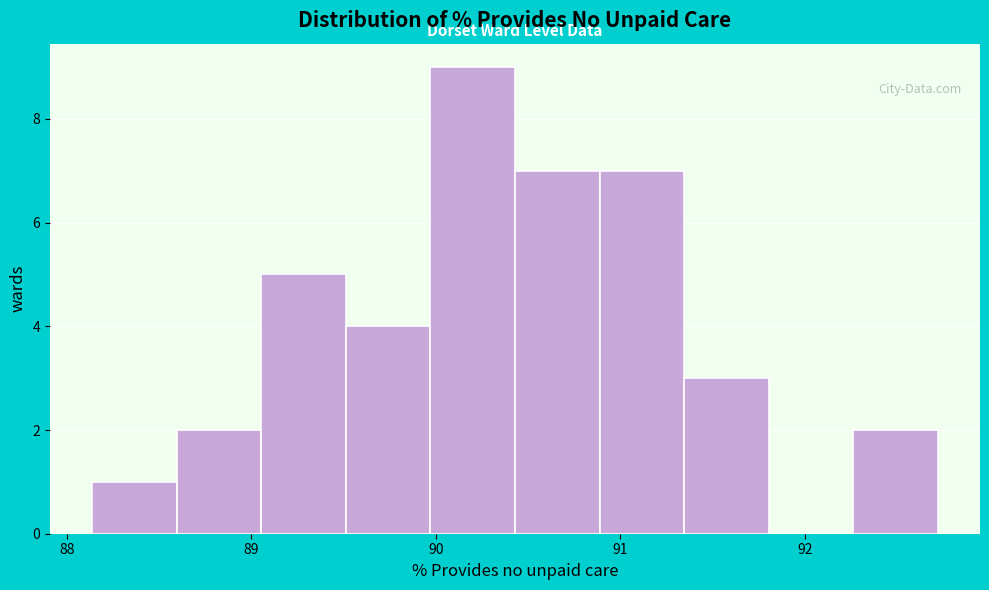

Reading left to right, list every bar in this chart as the range it spans on the x-axis followed by its height. Neither the bar edges nor the heights are printed on the chart, so give them approximately, as read against the axes.

88.1 to 88.6: 1
88.6 to 89.1: 2
89.1 to 89.5: 5
89.5 to 90.0: 4
90.0 to 90.4: 9
90.4 to 90.9: 7
90.9 to 91.3: 7
91.3 to 91.8: 3
91.8 to 92.3: 0
92.3 to 92.7: 2